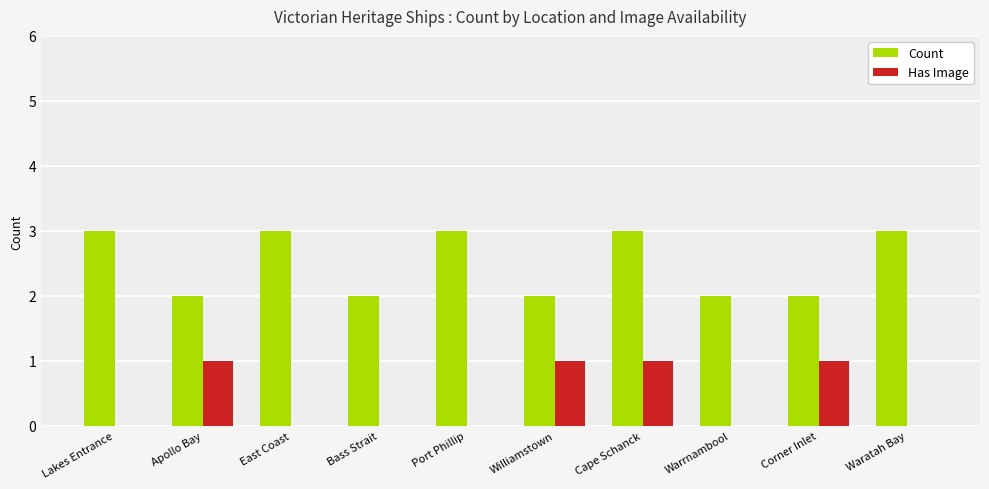

What are all the series names shown in the legend?

Count, Has Image